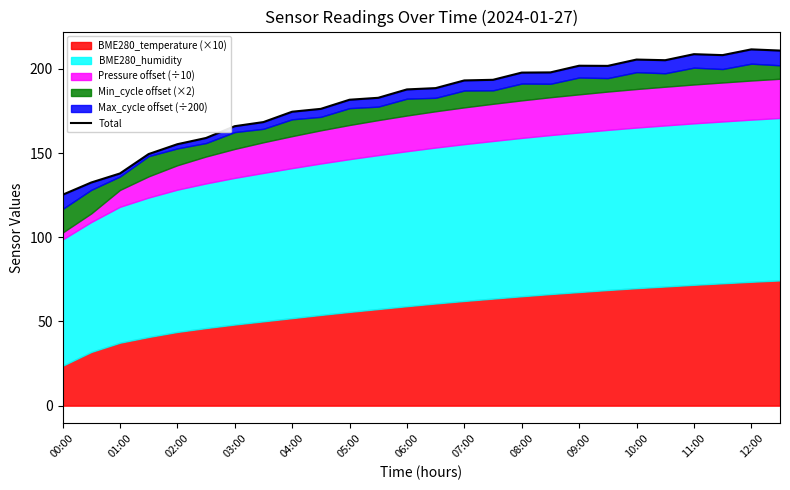

What position from the left is 15?

16